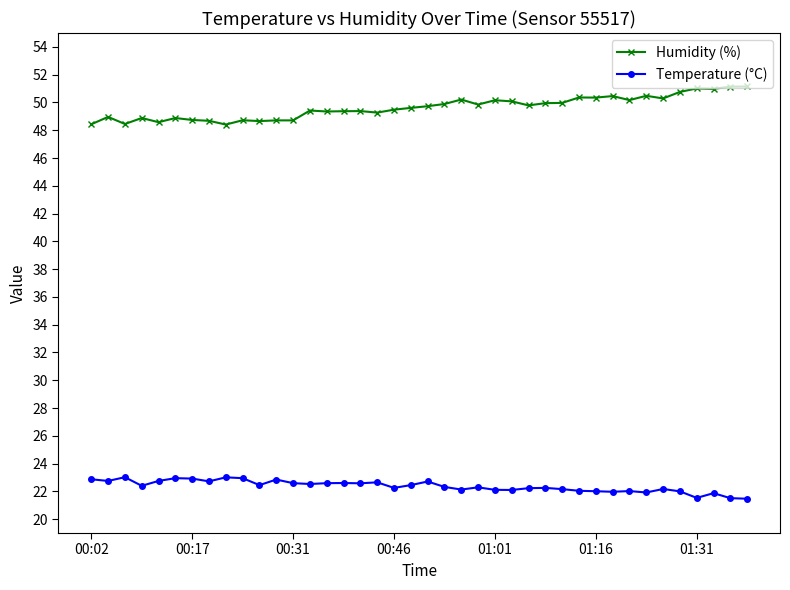

What is the difference between the maximum and minimum values in the Humidity (%) series?

2.7